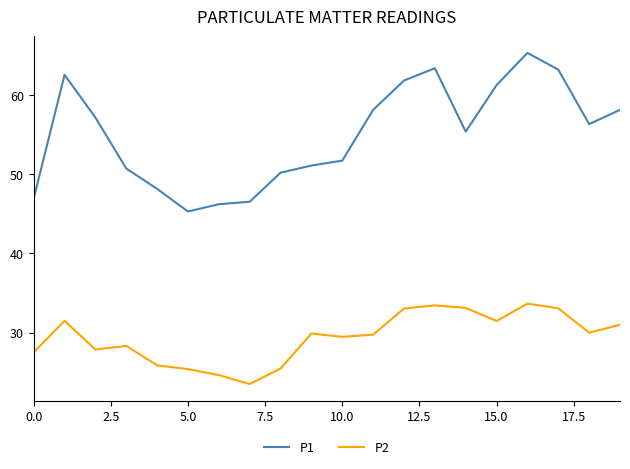

How many interior local valleys does the P2 series have?

5